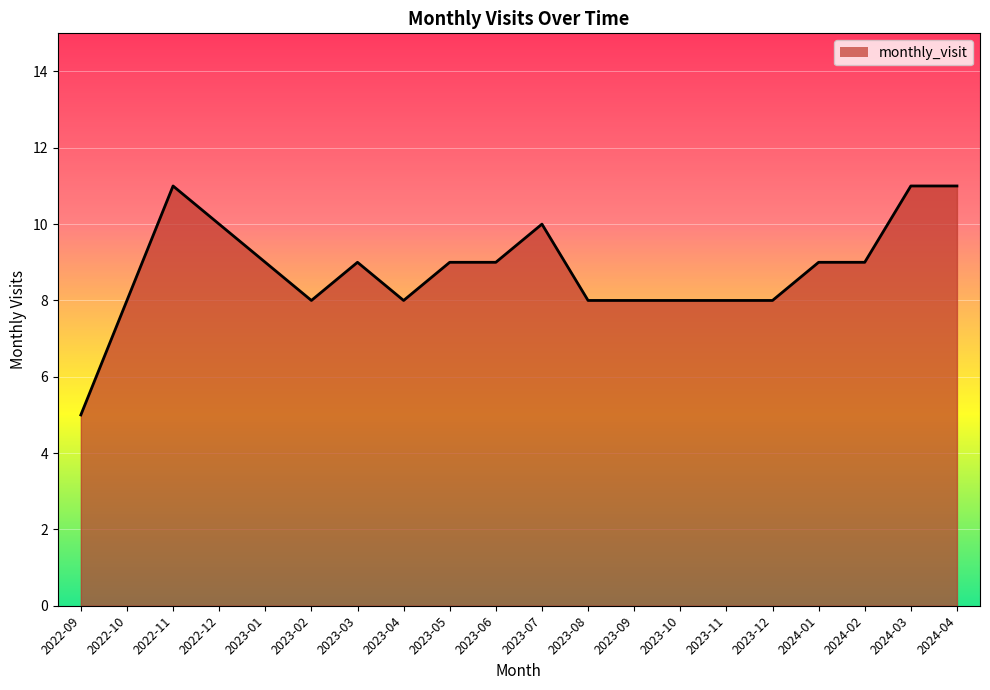

At which category does the data reach its first local valley?

2023-02